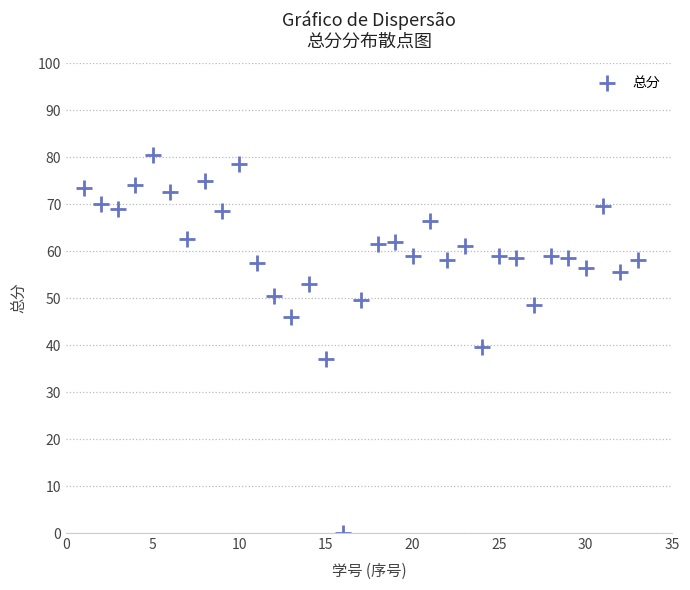

What is the range of X values (max minus min)?

32.0